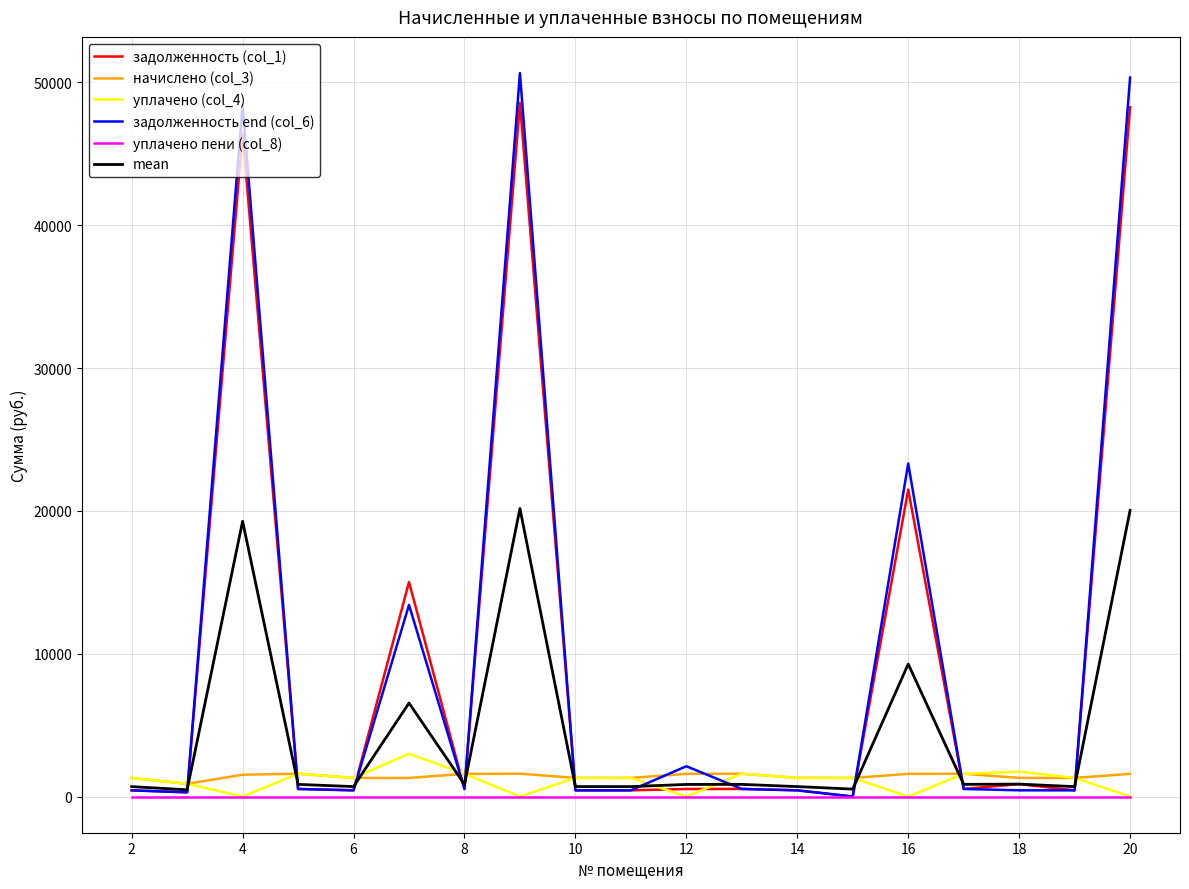

Which series has the widest spread of values?

задолженность end (col_6)